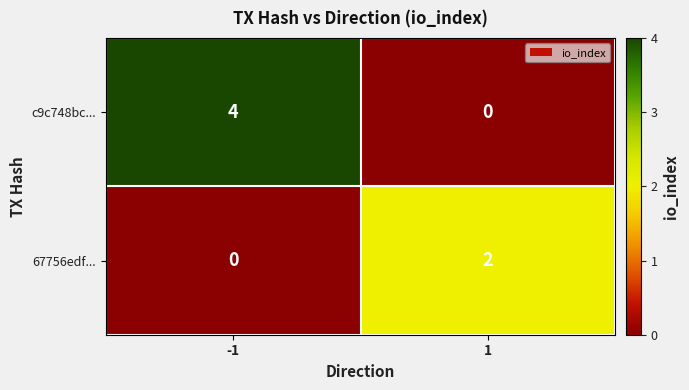

How many data points in 67756edf... are less than 2?

1